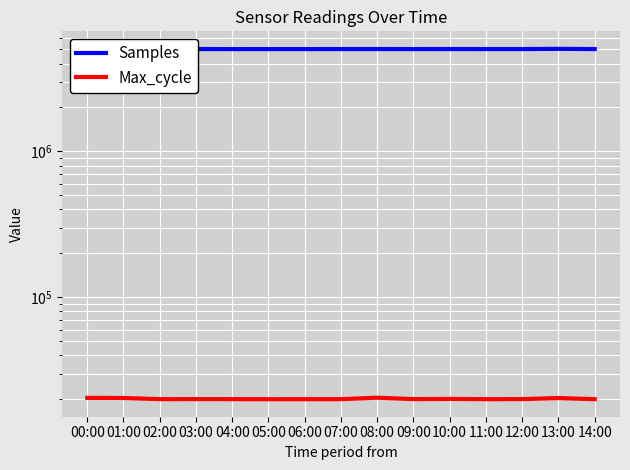

At which category does Max_cycle reach its first local peak?

03:00